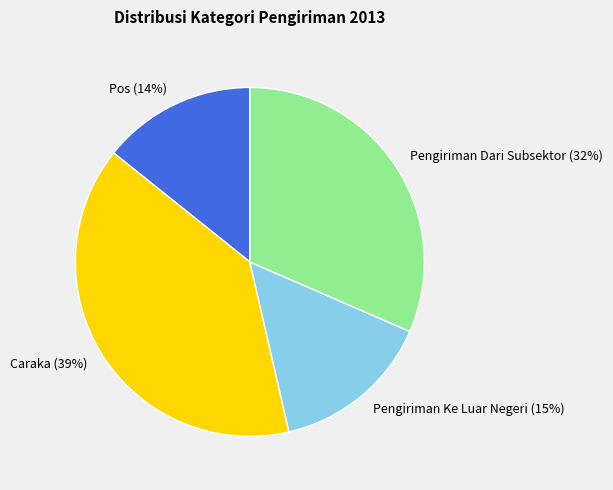

To the nearest percent, what percentage of the pie is Pengiriman Dari Subsektor?

32%